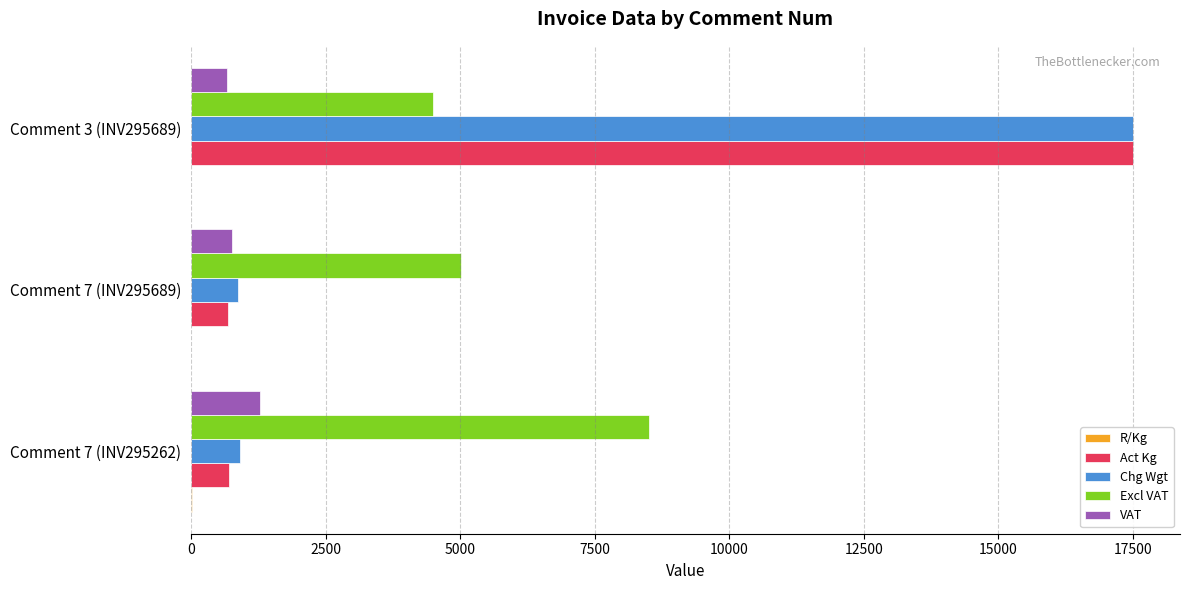

Which label corresponds to the largest value in the chart?

Comment 3 (INV295689)